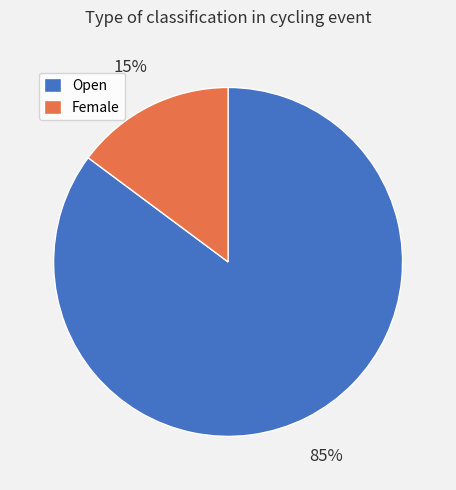

Count the number of slices in the pie.

2